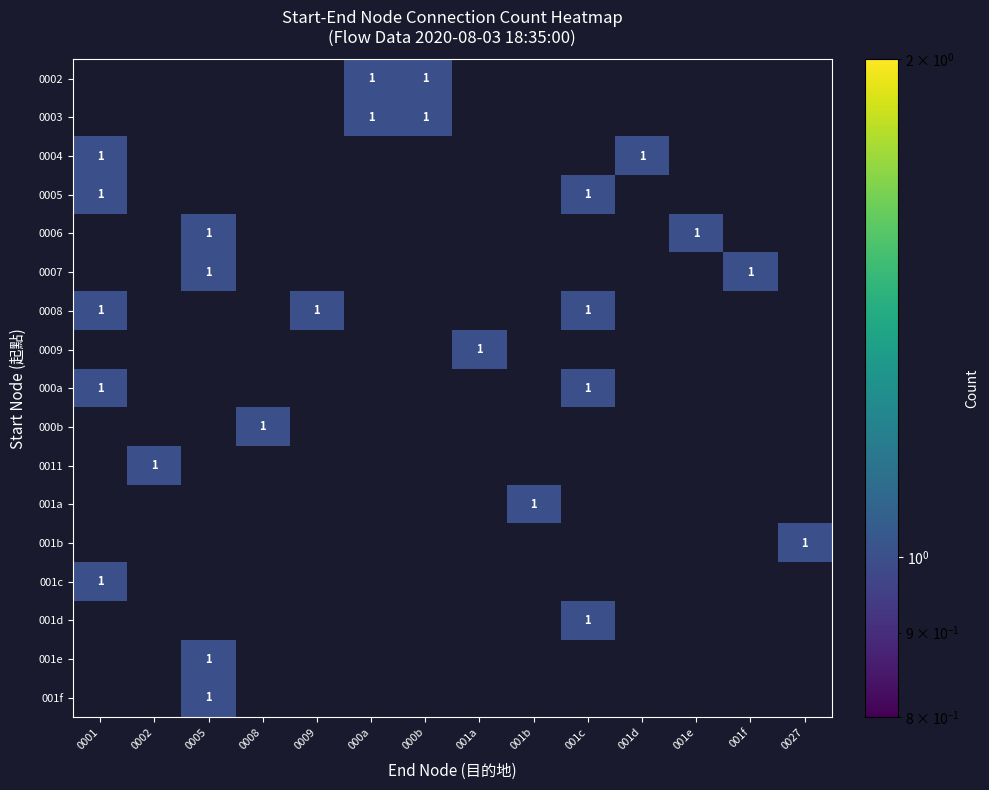

Is the value of 000b at 000b greater than the value of 0002 at 001d?

No